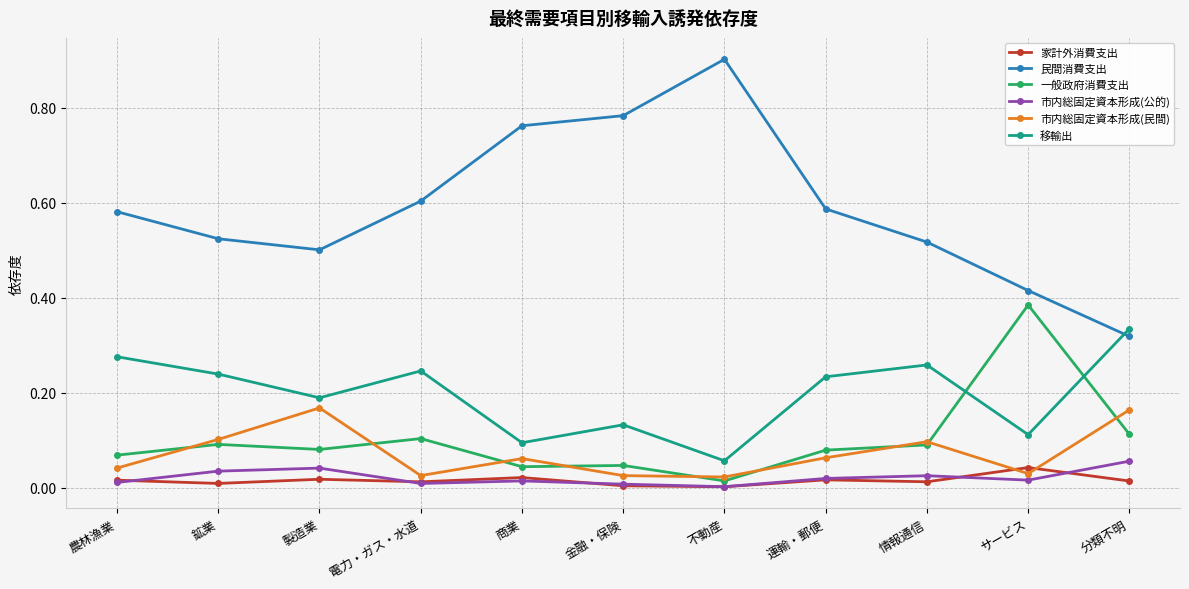

True or false: 市内総固定資本形成(民間) and 移輸出 intersect in this chart.

False